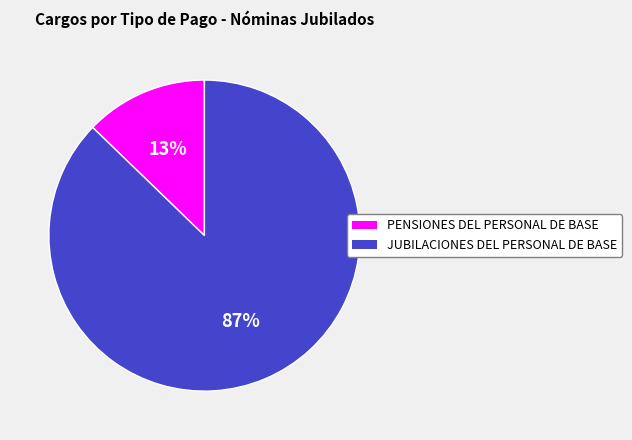

To the nearest percent, what is the difference between the largest and smallest slice percentages?

74%